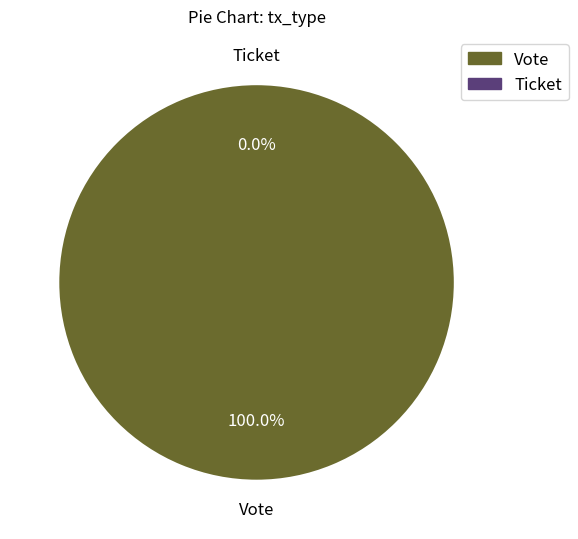

Is there a majority slice in this chart?

Yes